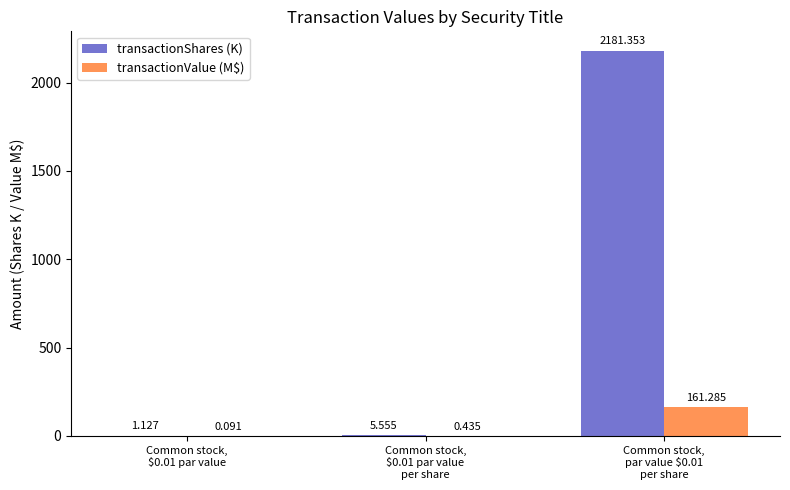

Count the number of categories in the chart.

3